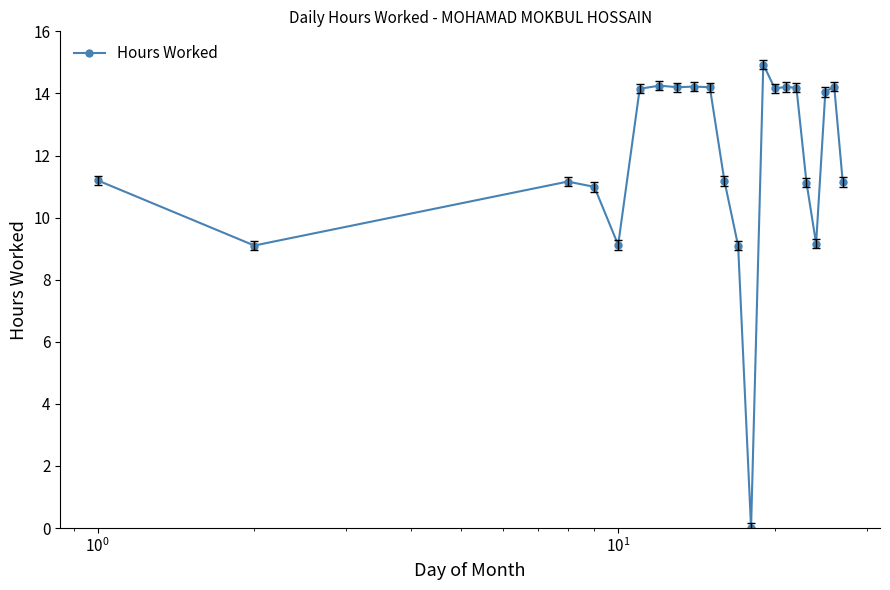

What is the difference between the maximum and second lowest values?

5.8